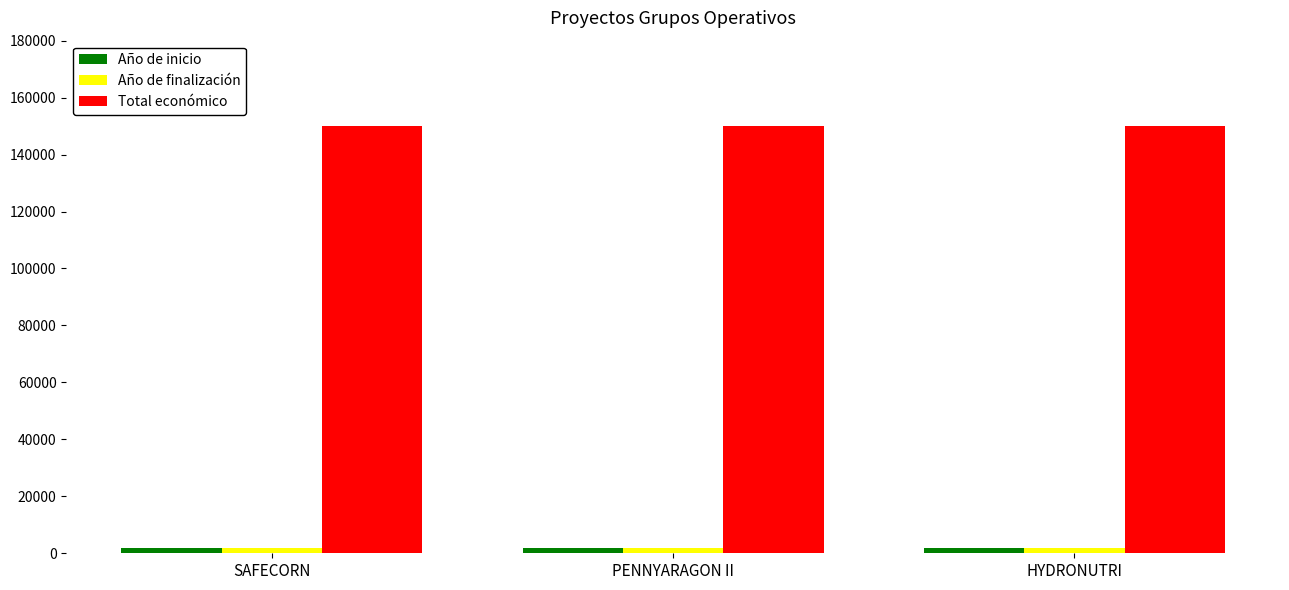

Reading left to right, what are all the values shown in this chart?

Año de inicio: 2024	2024	2024
Año de finalización: 2027	2027	2027
Total económico: 150000	150000	150000